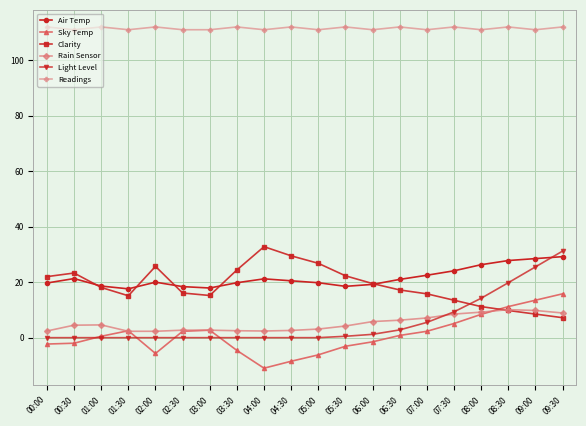

What is the label of the 1st point from the left?

00:00